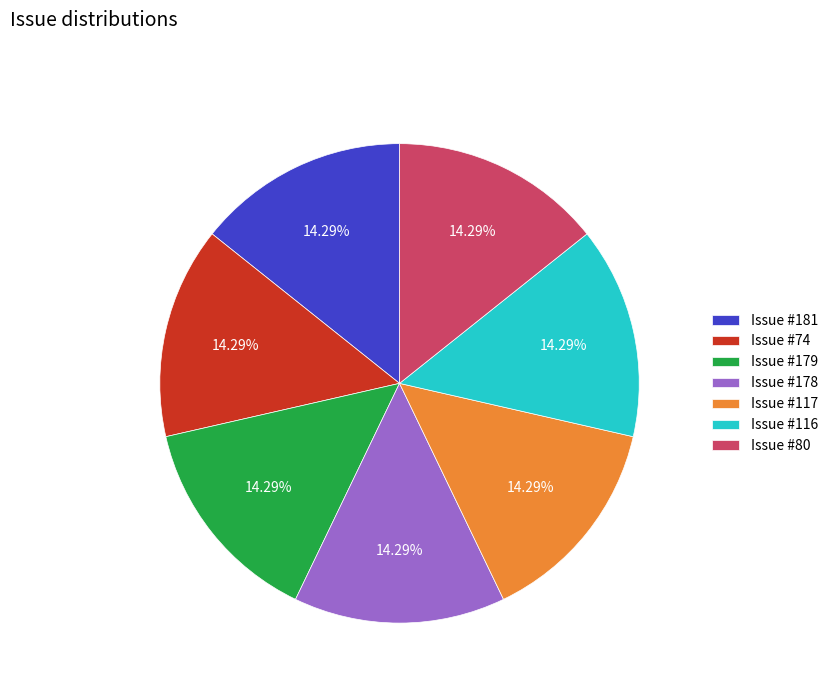

How many segments does this pie chart have?

7